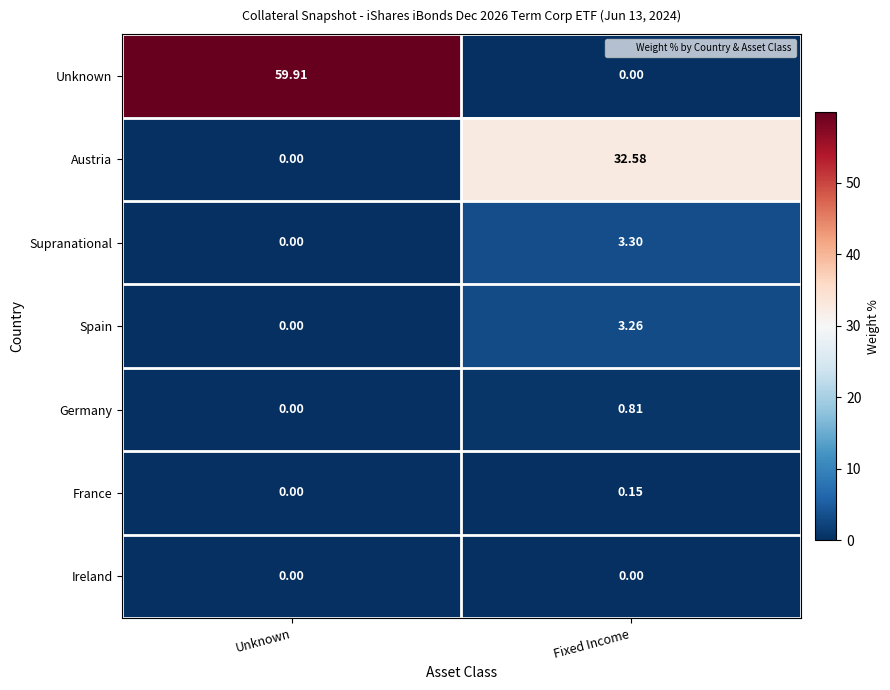

Rank the categories by France value from highest to lowest.

Fixed Income, Unknown